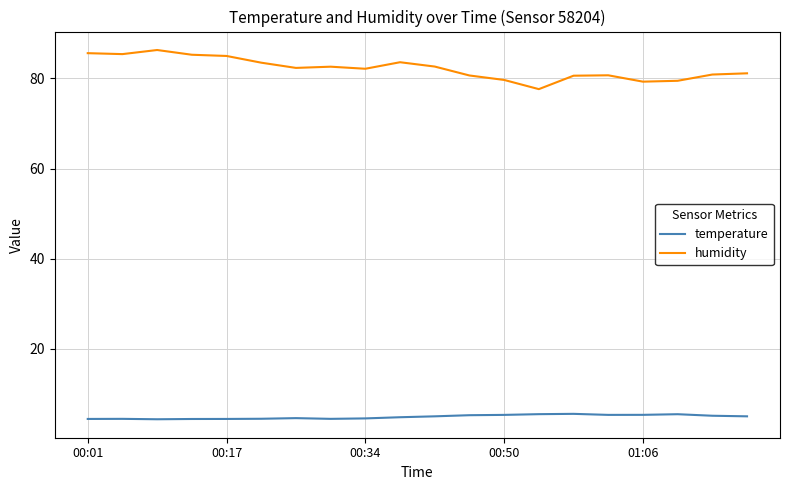

Rank the series by their average value, from lowest to highest.

temperature, humidity